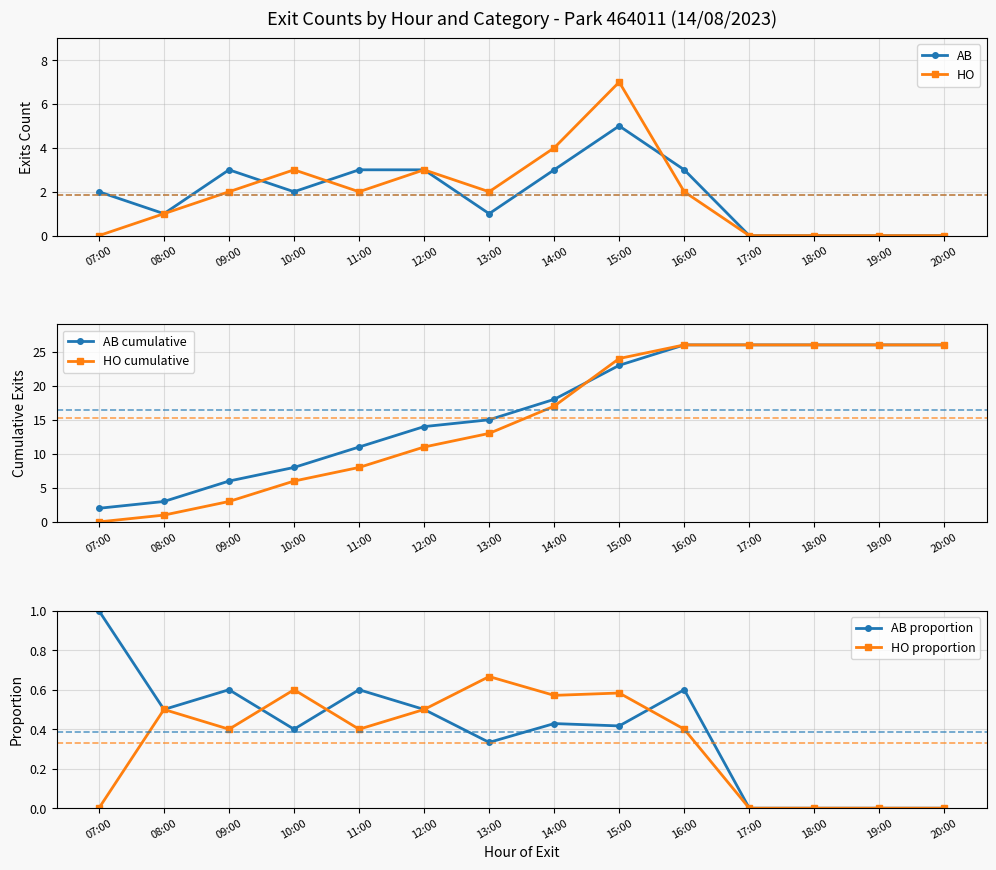

At how many categories does at least one series exceed 6?

11